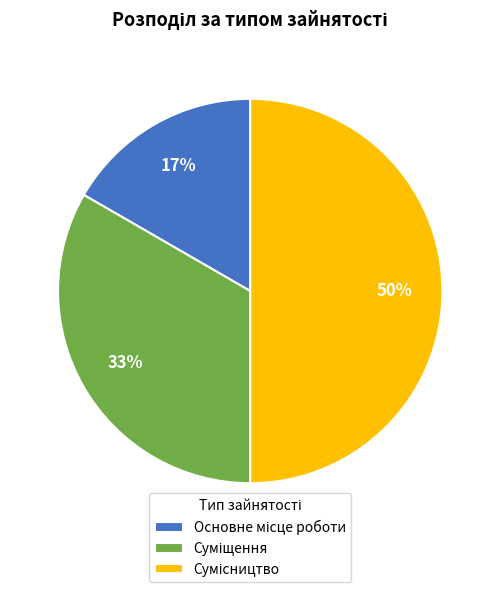

How many slices are in this pie chart?

3